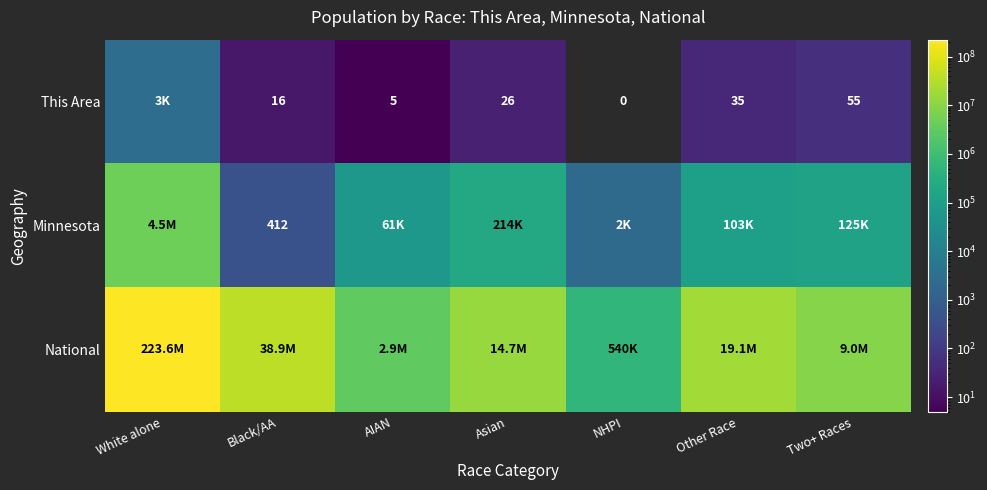

At which category is the sum across all series the highest?

White alone